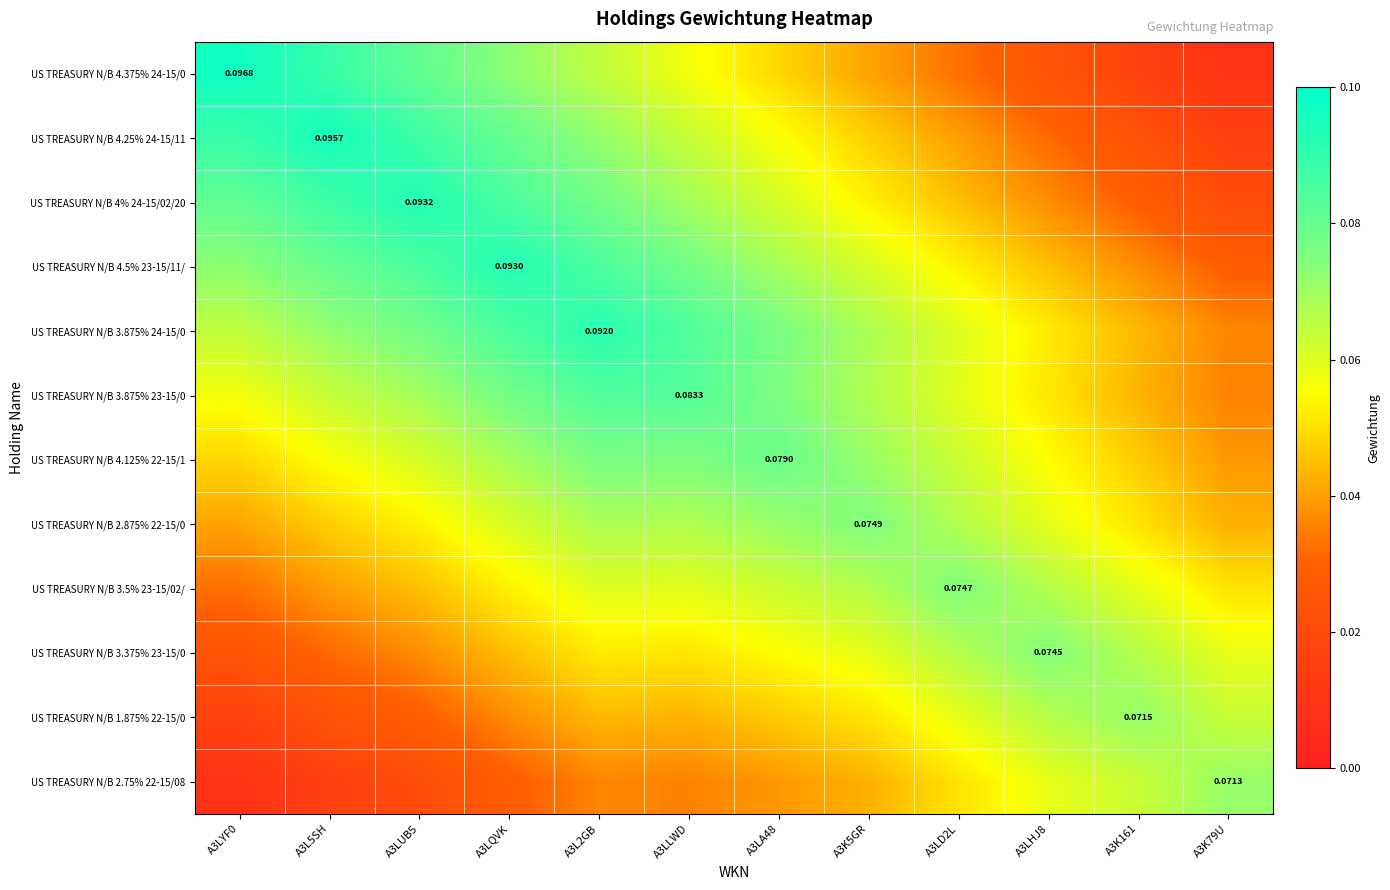

What is the total value across all series at A3LLWD?

0.8